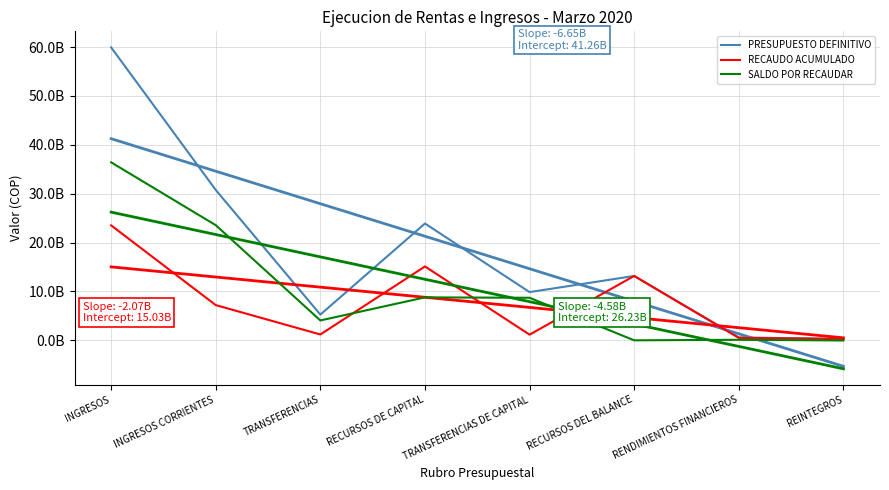

True or false: PRESUPUESTO DEFINITIVO has a value of 13172733000 at RECURSOS DEL BALANCE.

True